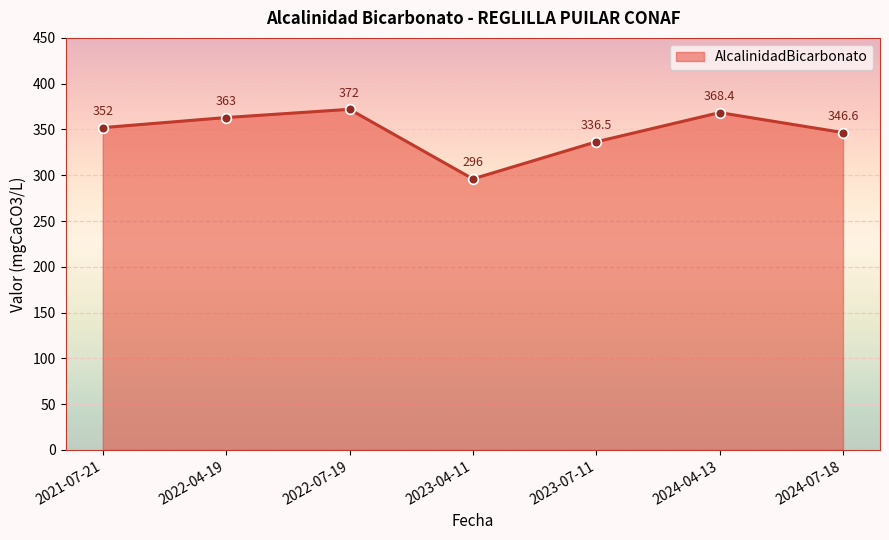

Reading right to left, what are all the values shown in this chart?

346.6	368.4	336.5	296.0	372.0	363.0	352.0